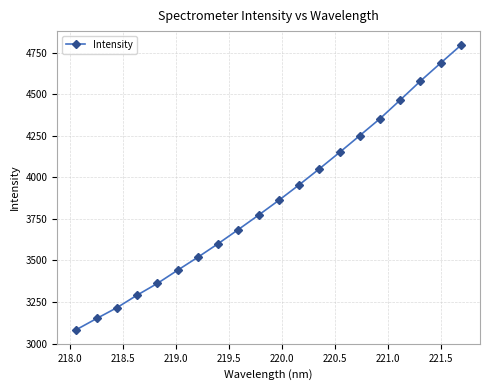

What is the difference between the second highest and second lowest values?

1535.4